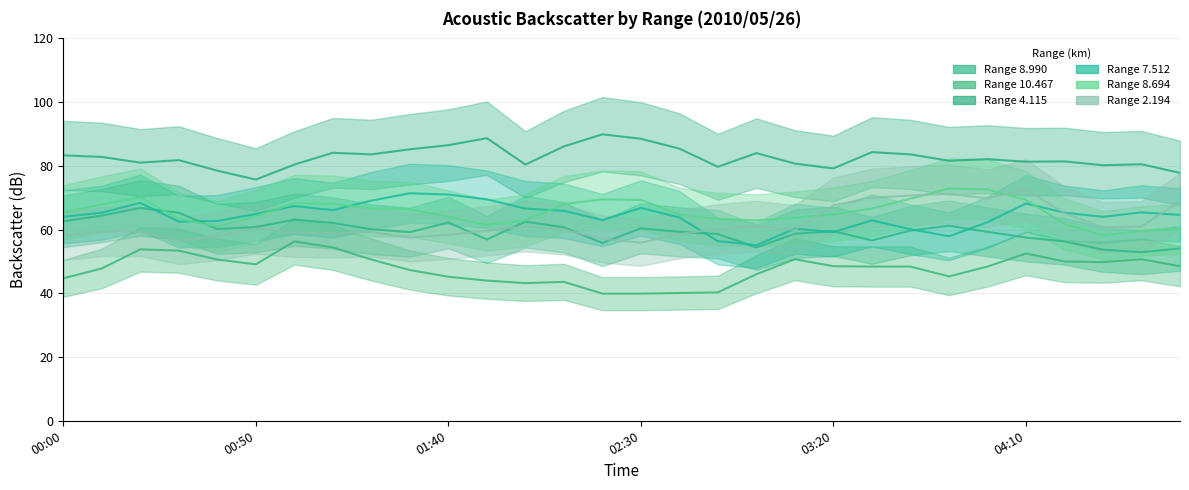

What is the label of the 20th point from the left?

2010/05/26 03:10